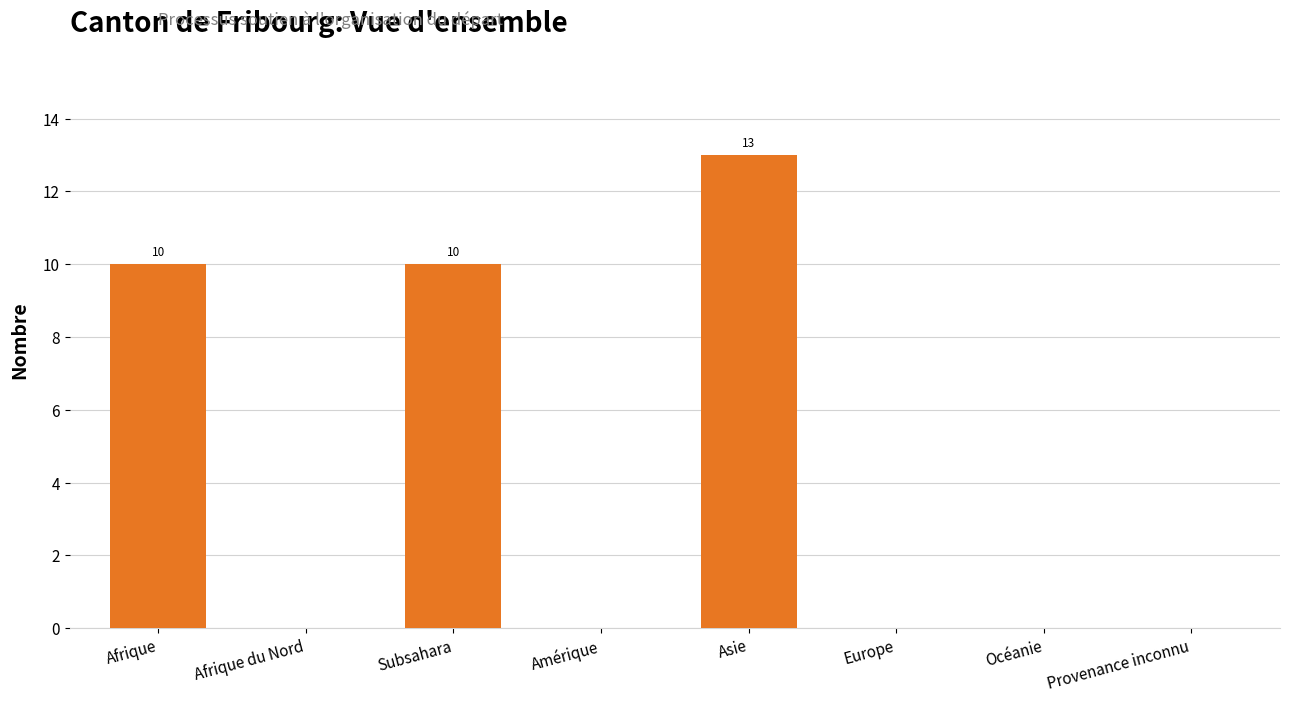

Which has a higher value, Océanie or Asie?

Asie